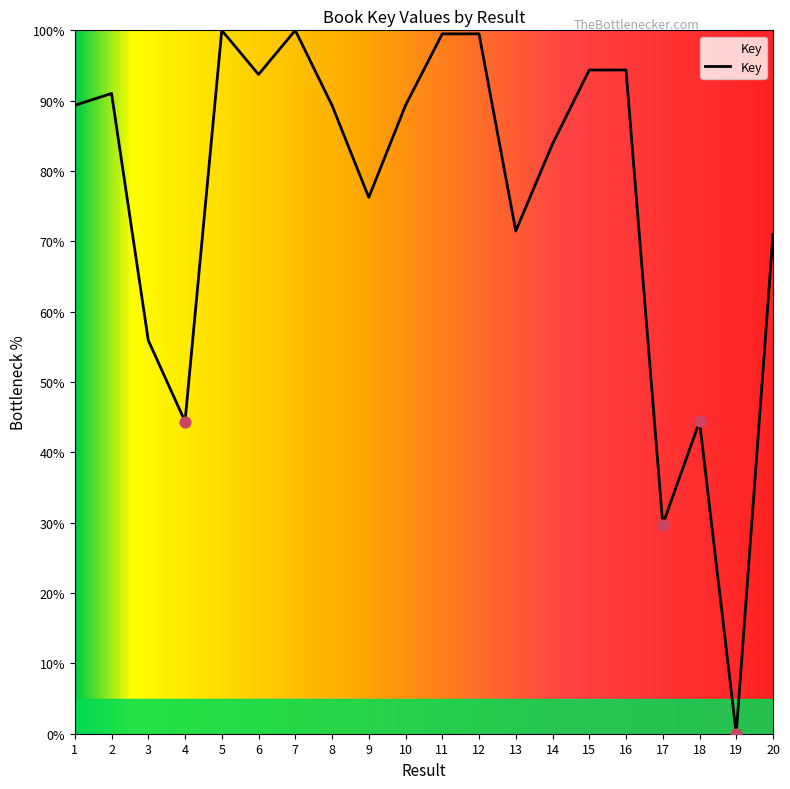

What is the change in value from 6 to 9?

-17.5